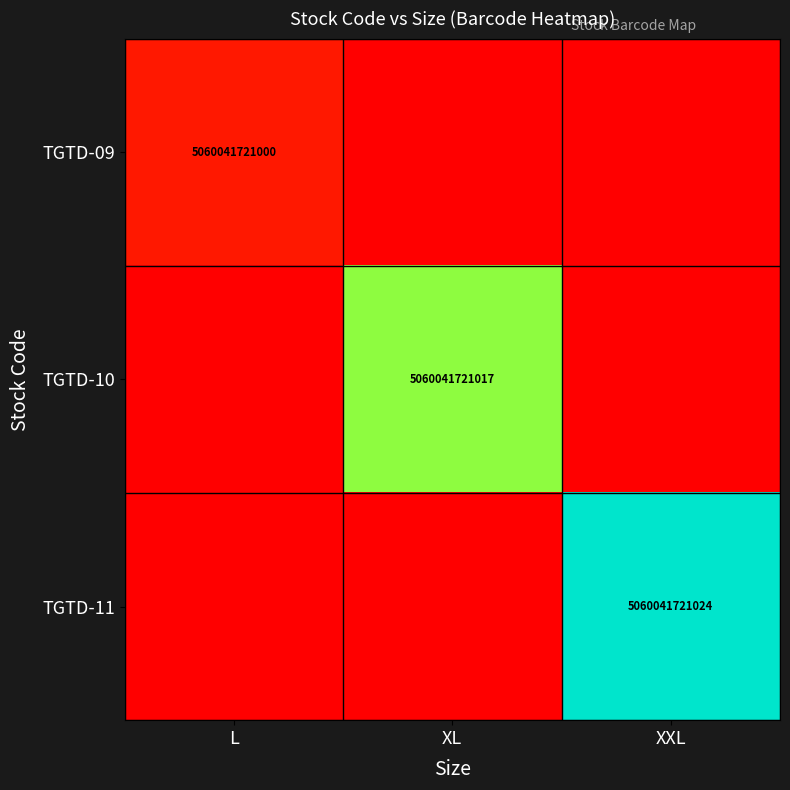

What is the total value across all series at XL?

0.5